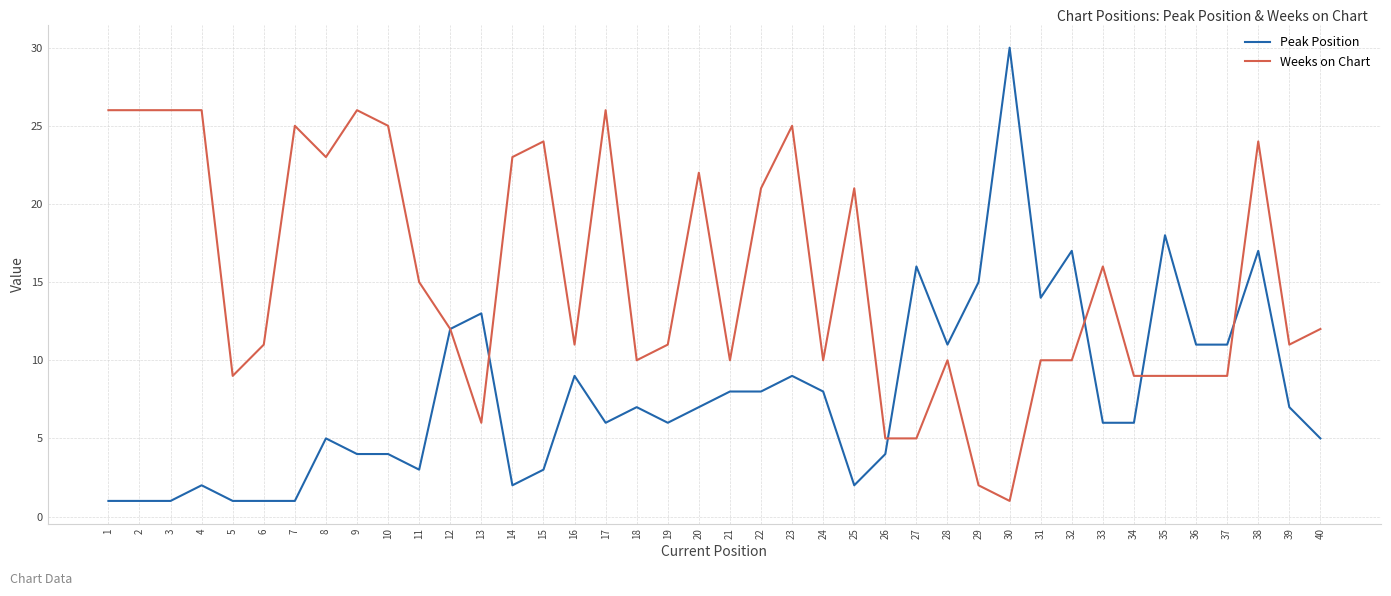

How many distinct data groups are displayed?

2